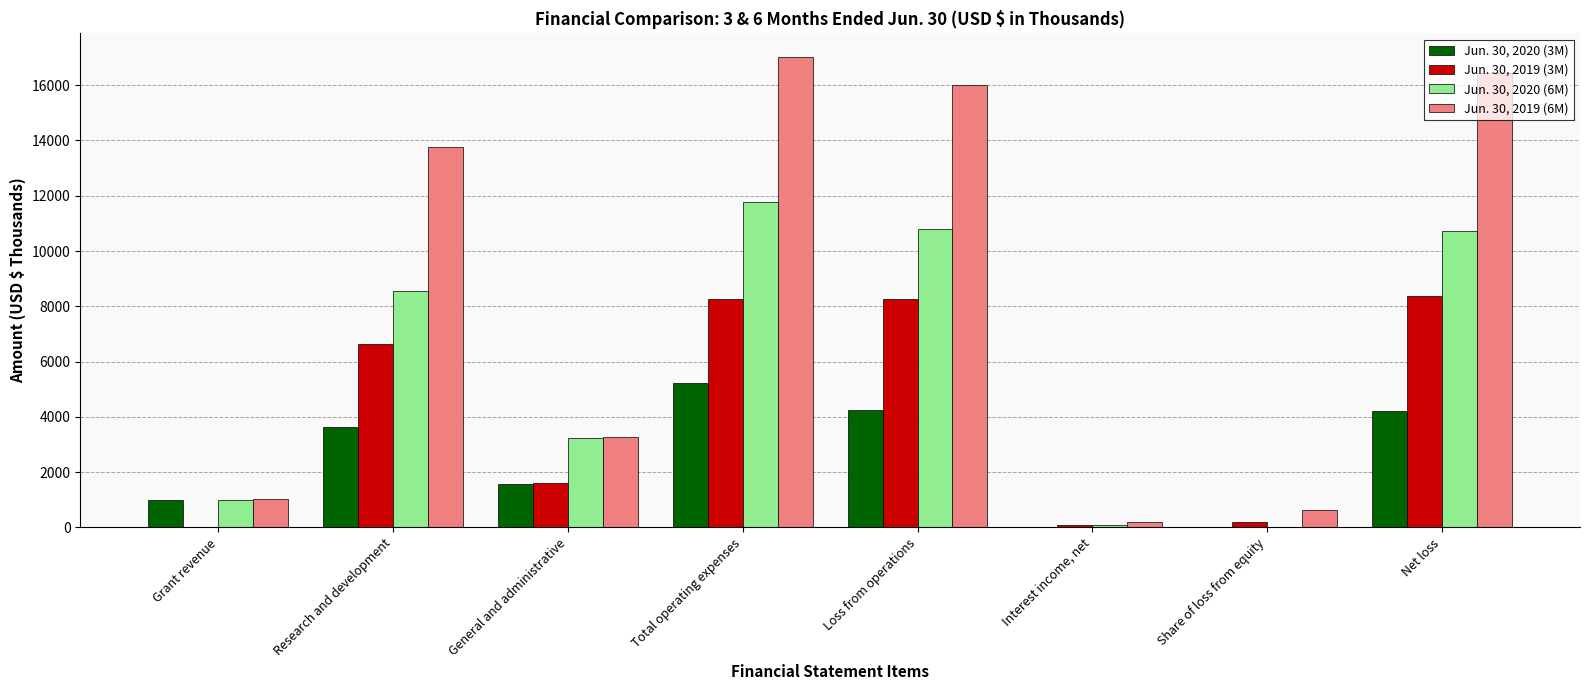

Does the chart contain stacked bars?

No